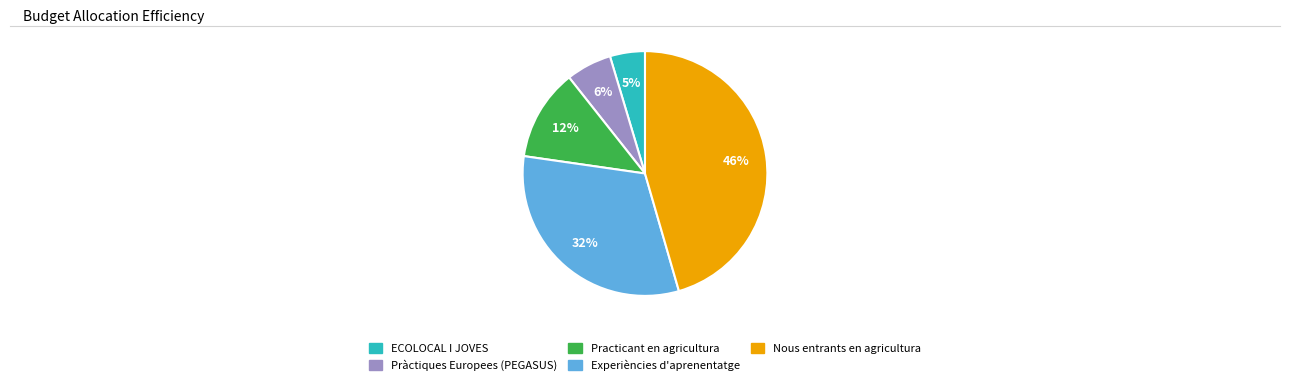

Is there any slice that represents more than half of the pie?

No